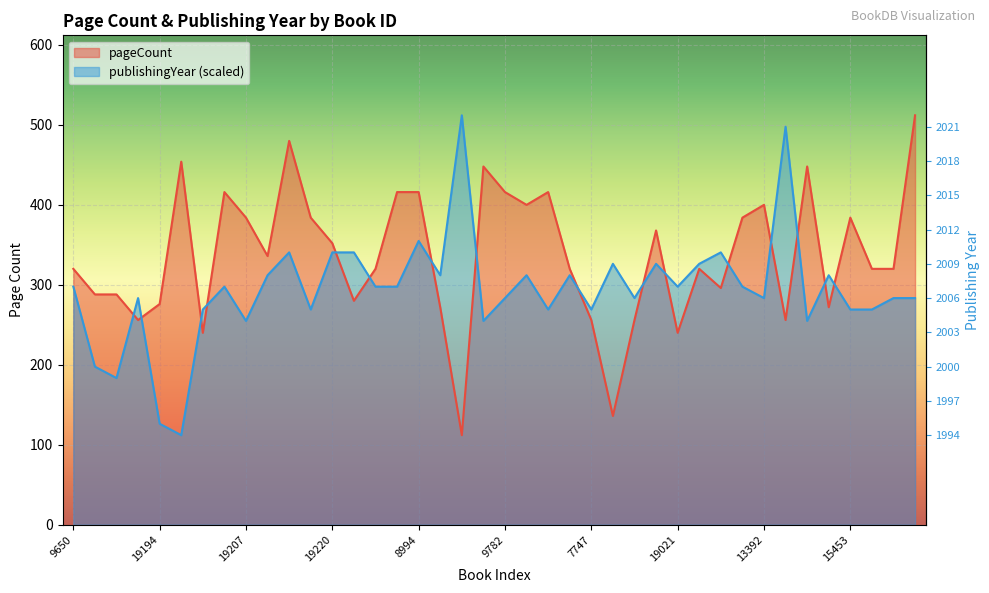

What is the total value across all series at 5740?

795.4